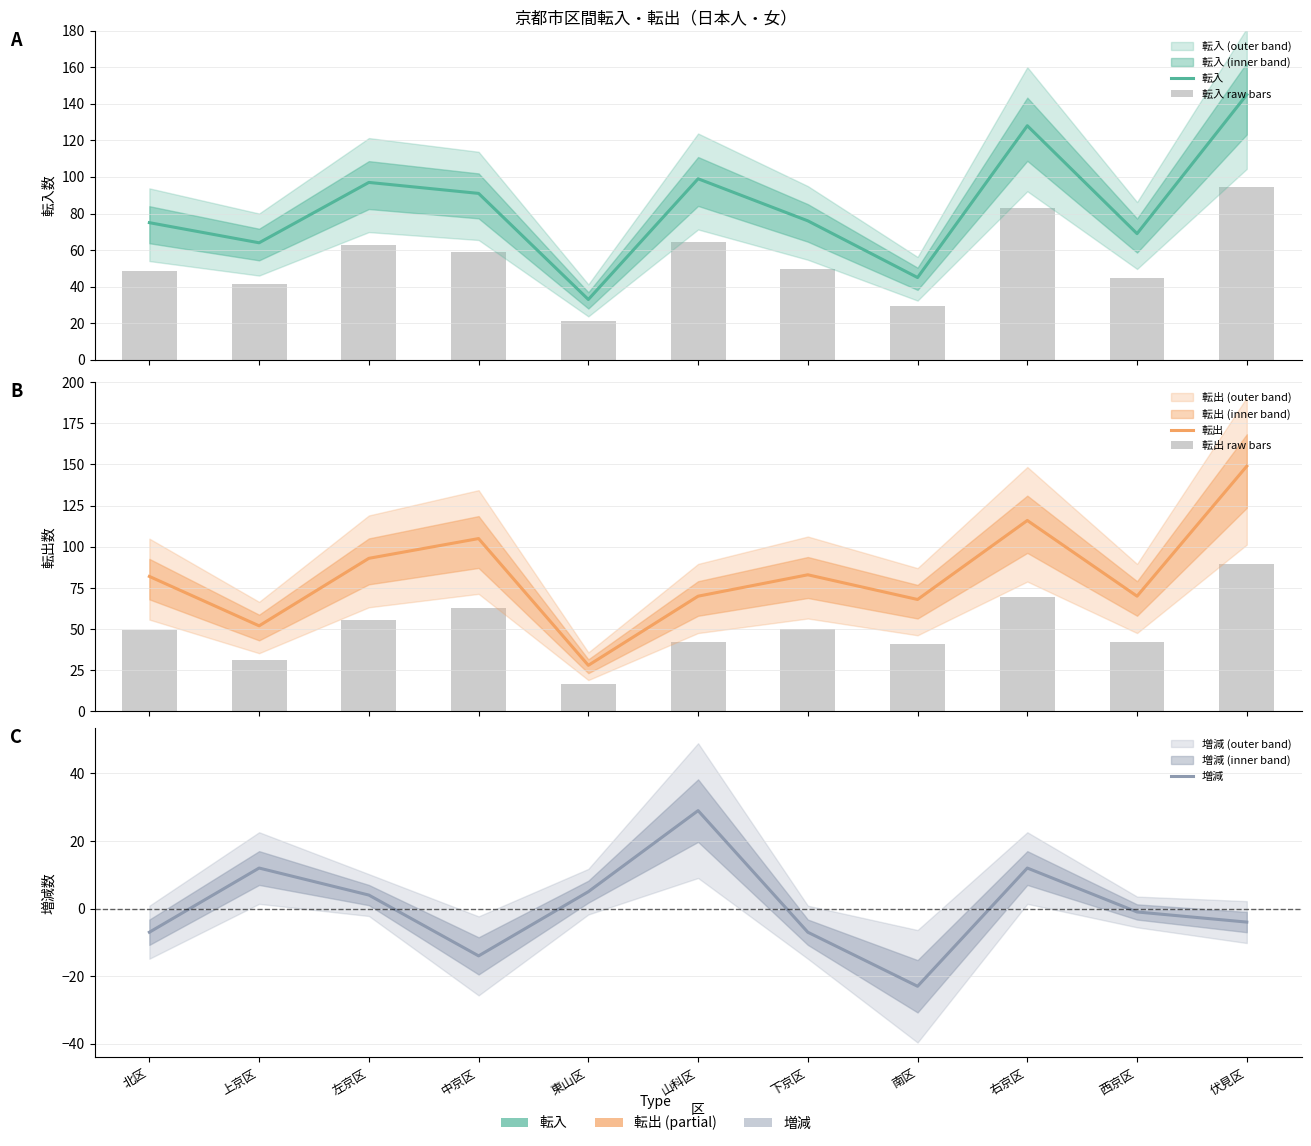

How many categories are shown in the chart?

11